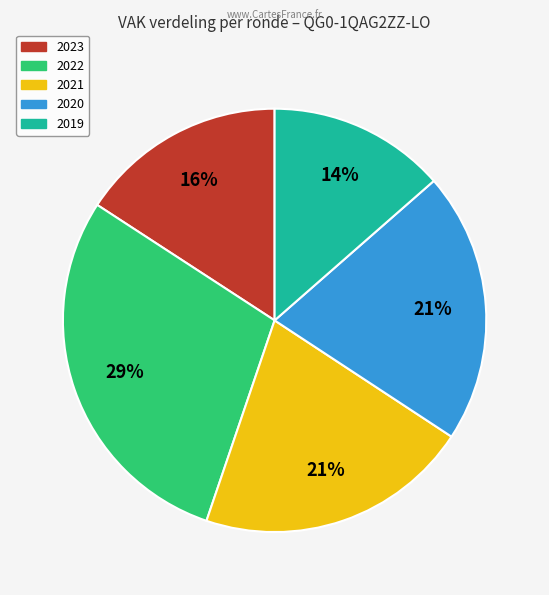

Is there any slice that represents more than half of the pie?

No